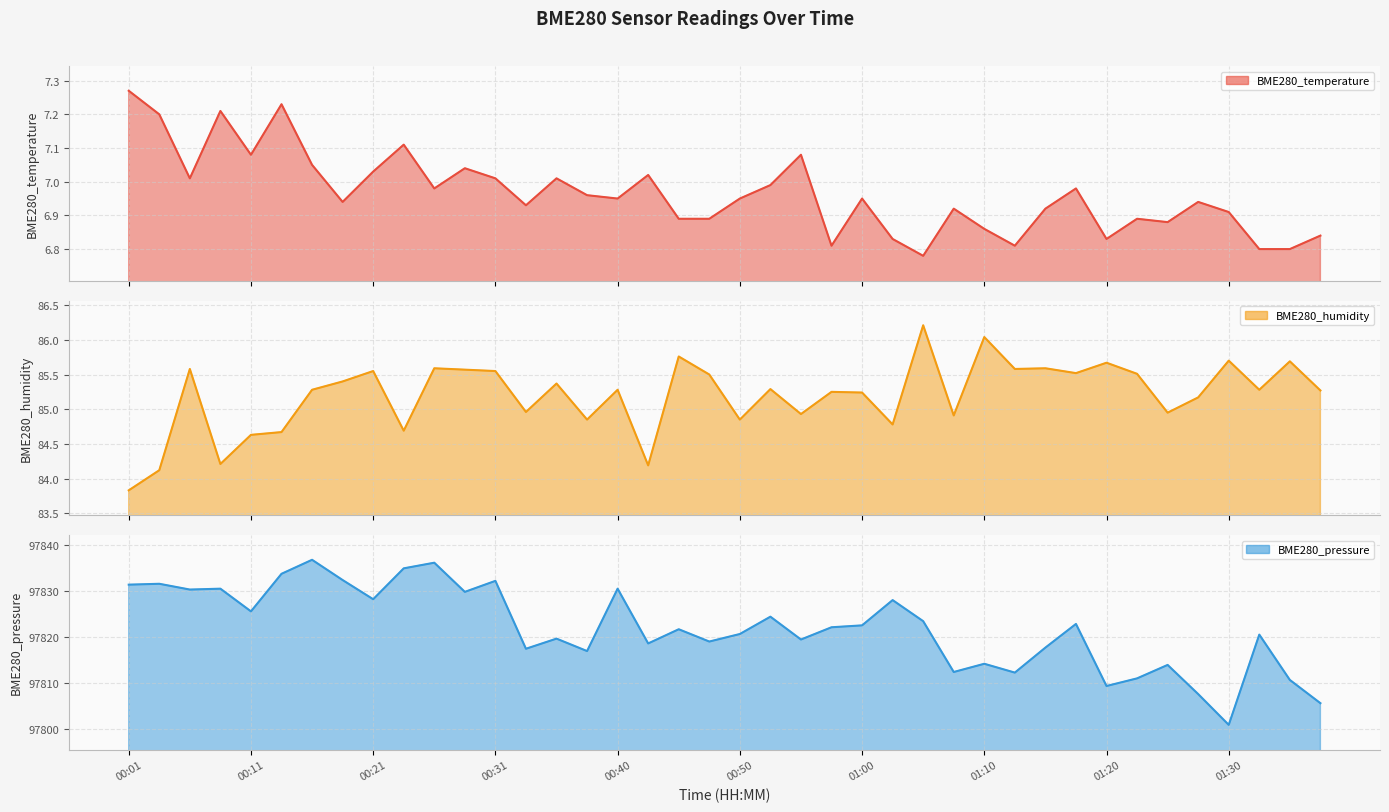

True or false: BME280_humidity and BME280_pressure intersect in this chart.

False